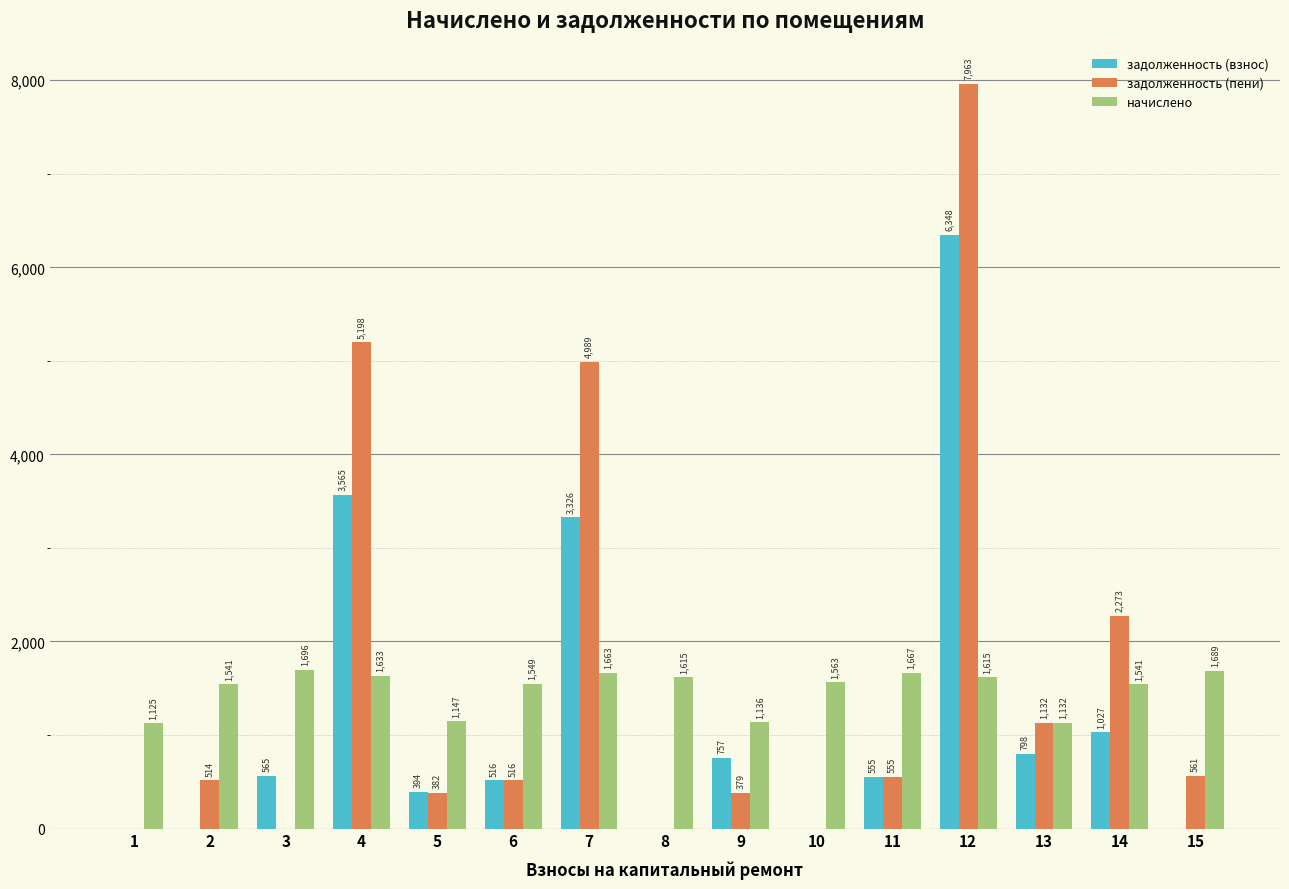

What is the approximate value of задолженность (взнос) at 14?

1027.4